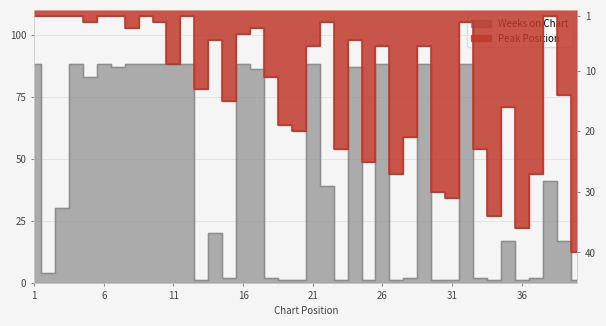

How many lines are shown in the chart?

2